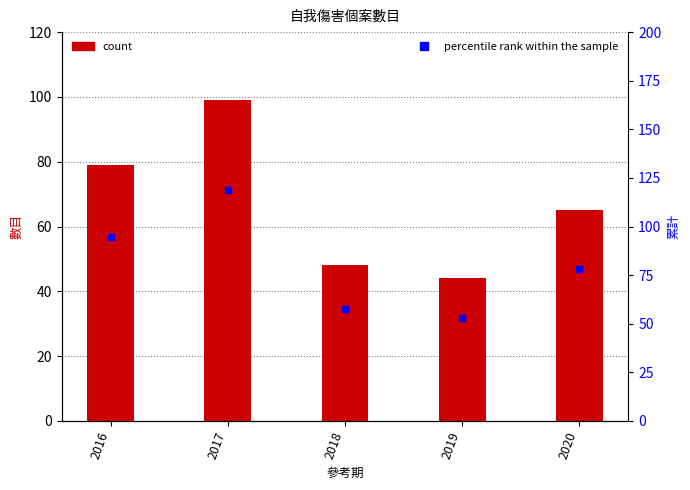

Are the bars horizontal?

No